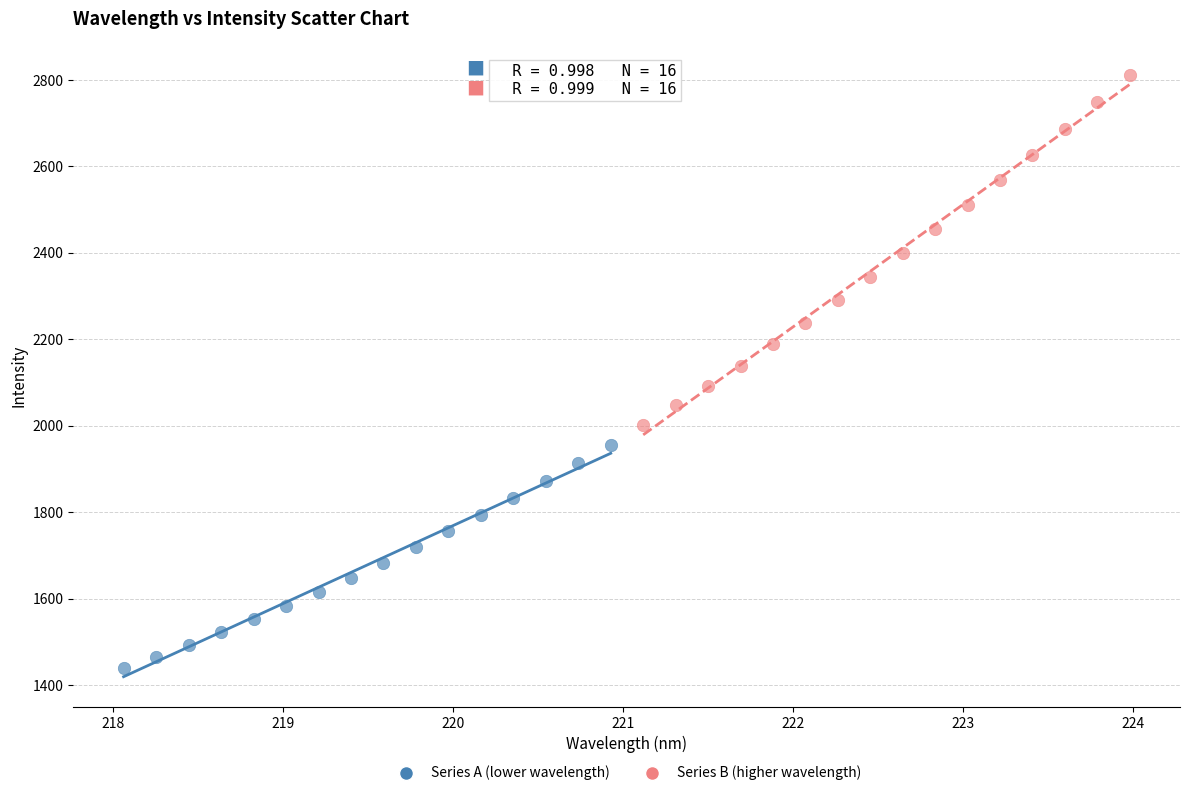

Which series contains the lowest Y value?

Series A (lower wavelength)